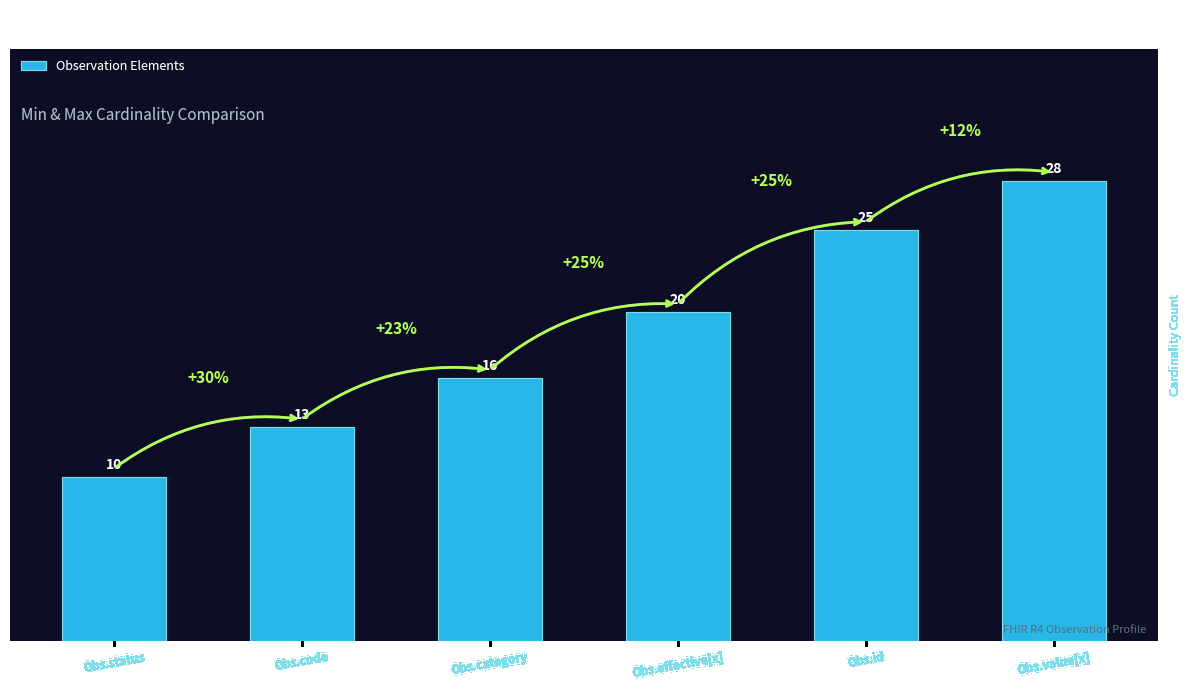

At which label is the value closest to 19?

Obs.effective[x]